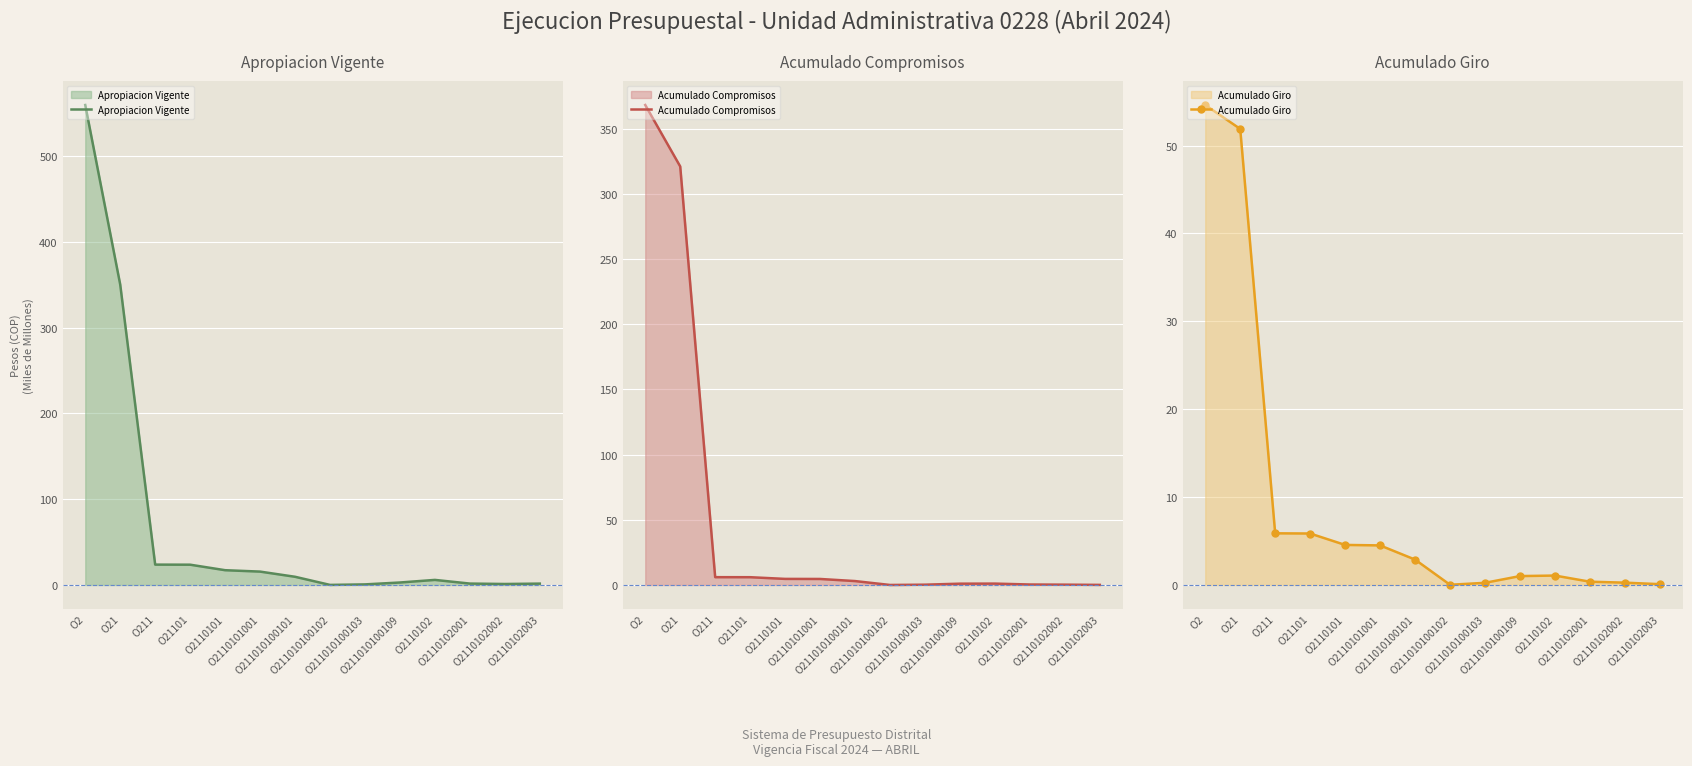

Which category has the highest value in the Acumulado Giro series?

O2